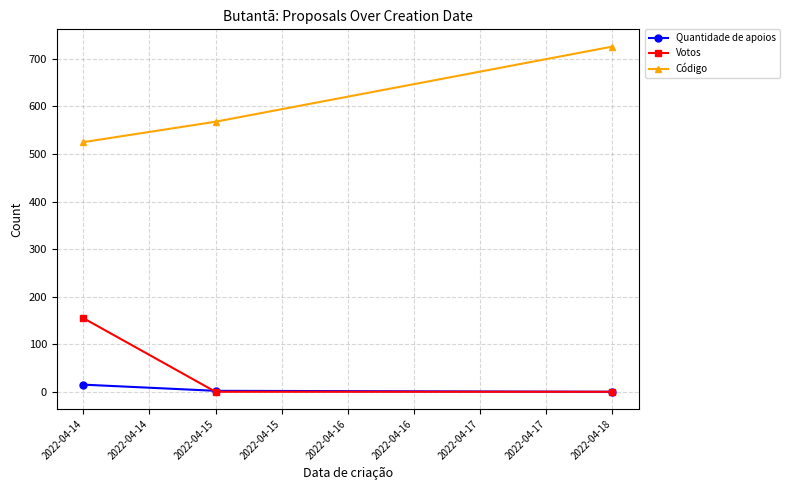

How many data points does each series have?

3